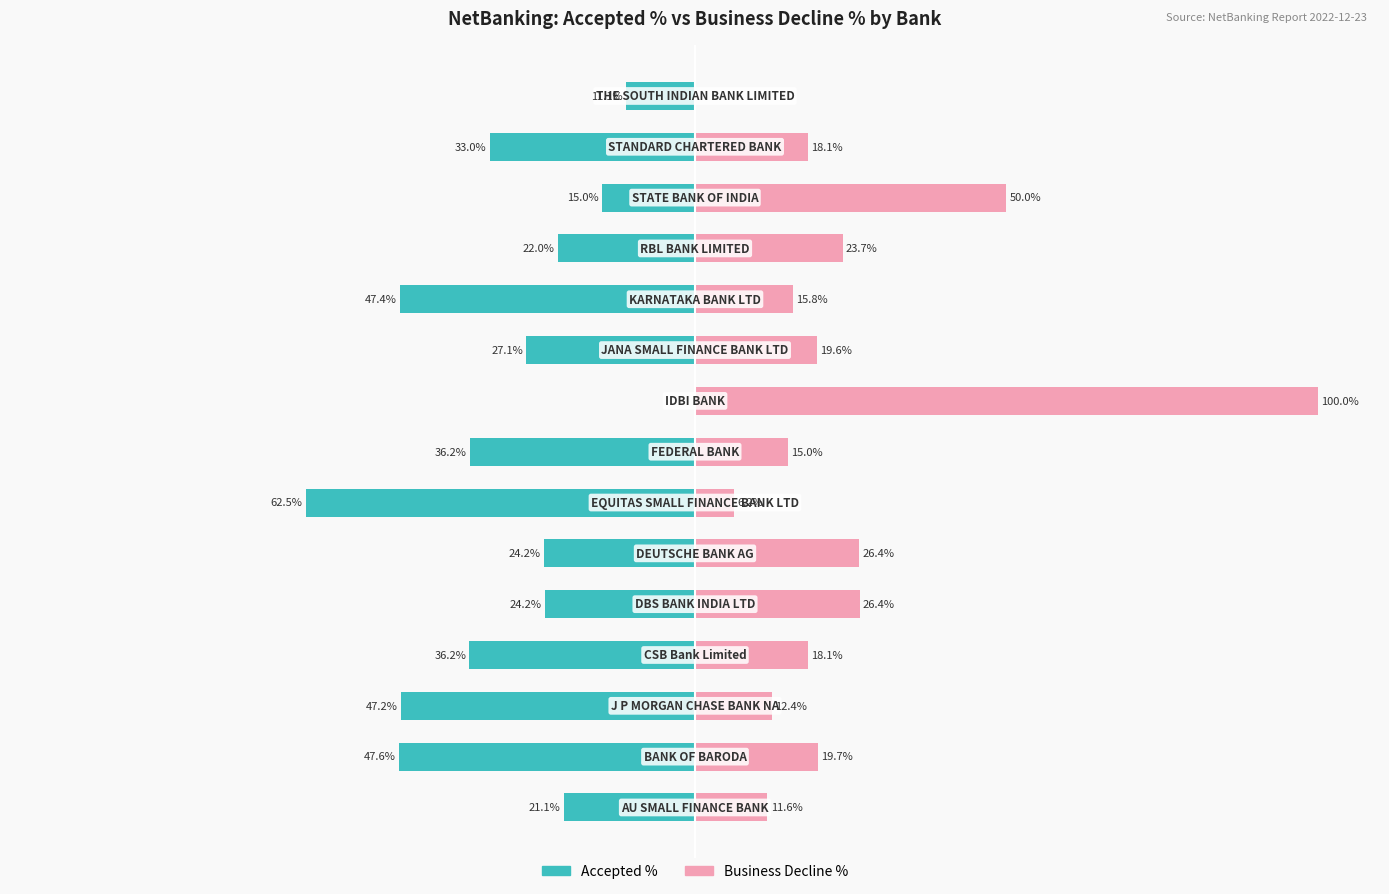

What is the minimum value shown in the chart?

-62.5